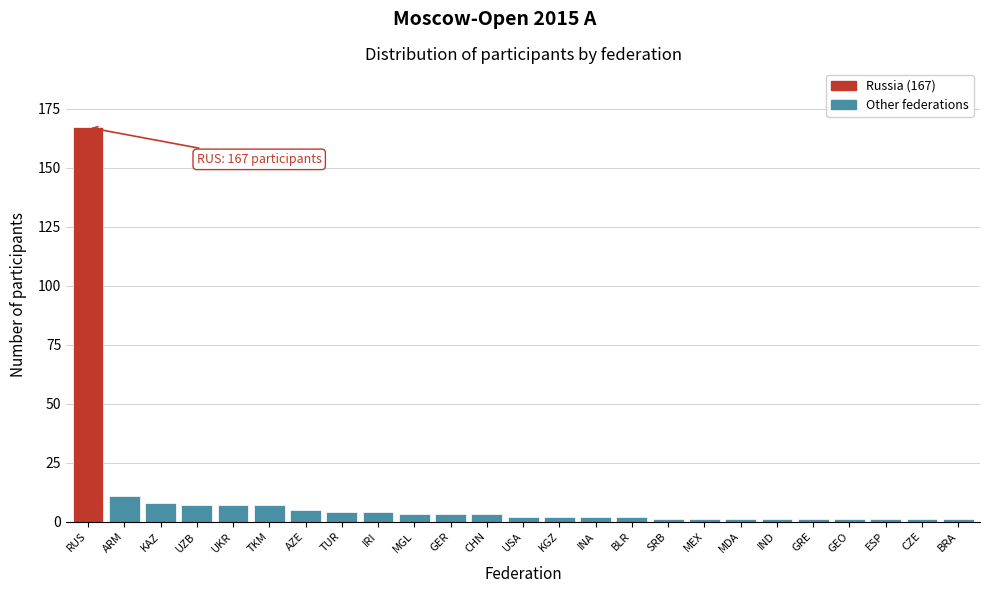

Reading left to right, transcribe all the data shown in this chart.

RUS=167	ARM=11	KAZ=8	UZB=7	UKR=7	TKM=7	AZE=5	TUR=4	IRI=4	MGL=3	GER=3	CHN=3	USA=2	KGZ=2	INA=2	BLR=2	SRB=1	MEX=1	MDA=1	IND=1	GRE=1	GEO=1	ESP=1	CZE=1	BRA=1